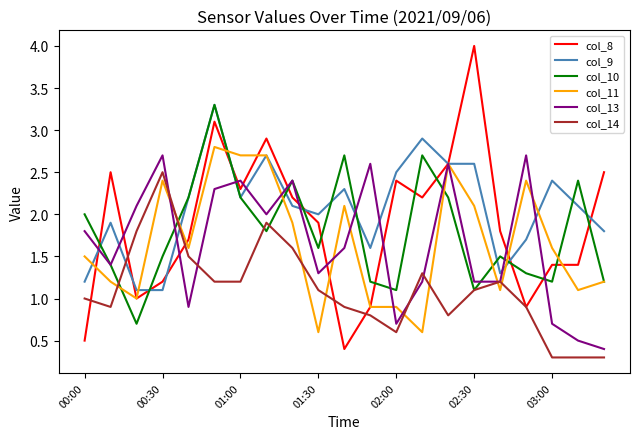

What is the difference between the maximum and second lowest values in the col_13 series?

2.2